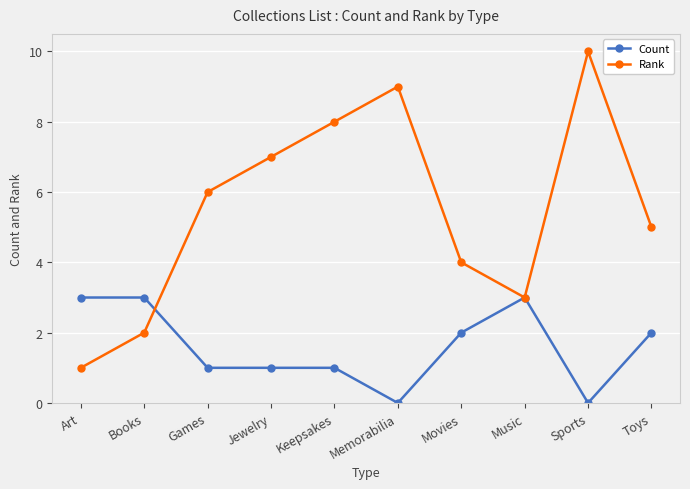

What is the average value of the Count series?

2